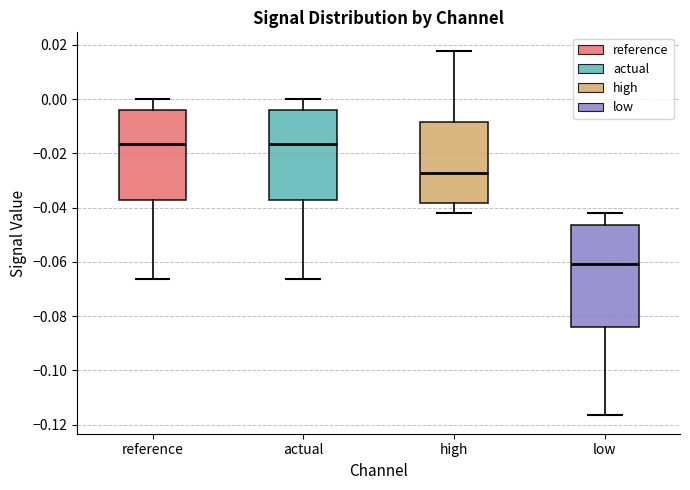

Reading left to right, read every box against the y-axis: the position of its median line, the range the box covers, and the ends of its whiskers. The values are not printed on the chart, so give them approximately, as read against the axis.

reference: median -0.016, box -0.038 to -0.004, whiskers -0.066 to 0.000
actual: median -0.016, box -0.038 to -0.004, whiskers -0.066 to 0.000
high: median -0.028, box -0.038 to -0.008, whiskers -0.042 to 0.018
low: median -0.060, box -0.084 to -0.046, whiskers -0.116 to -0.042